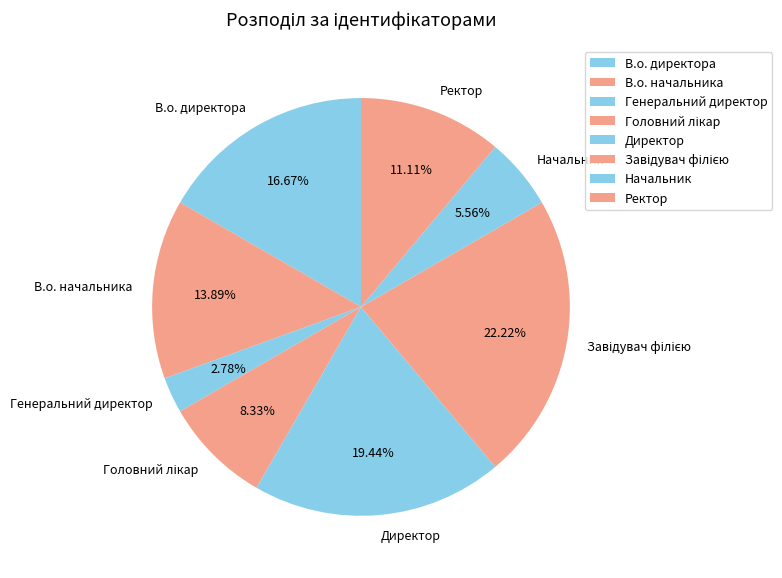

Combined, do Директор and В.о. начальника account for over 50%?

No